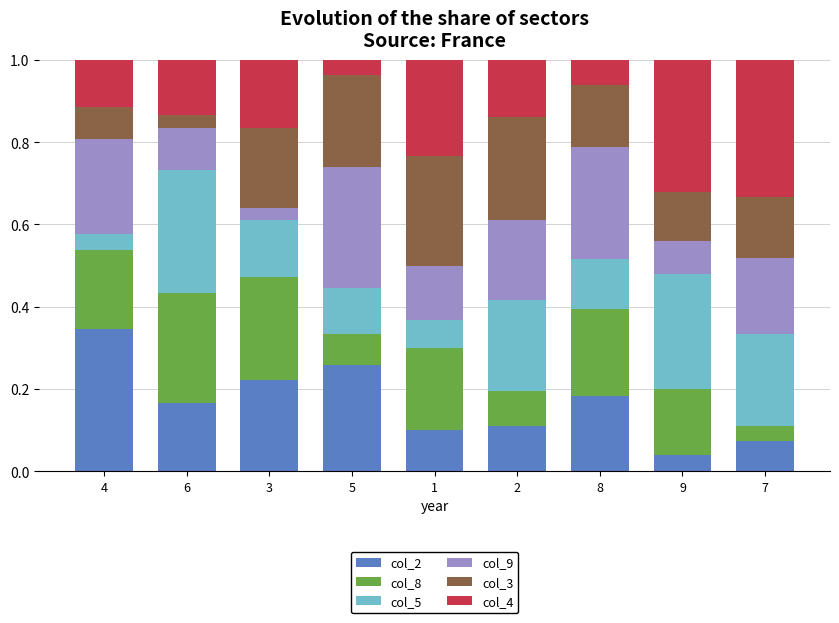

The col_2 series shows 0.2 at 3. True or false?

True